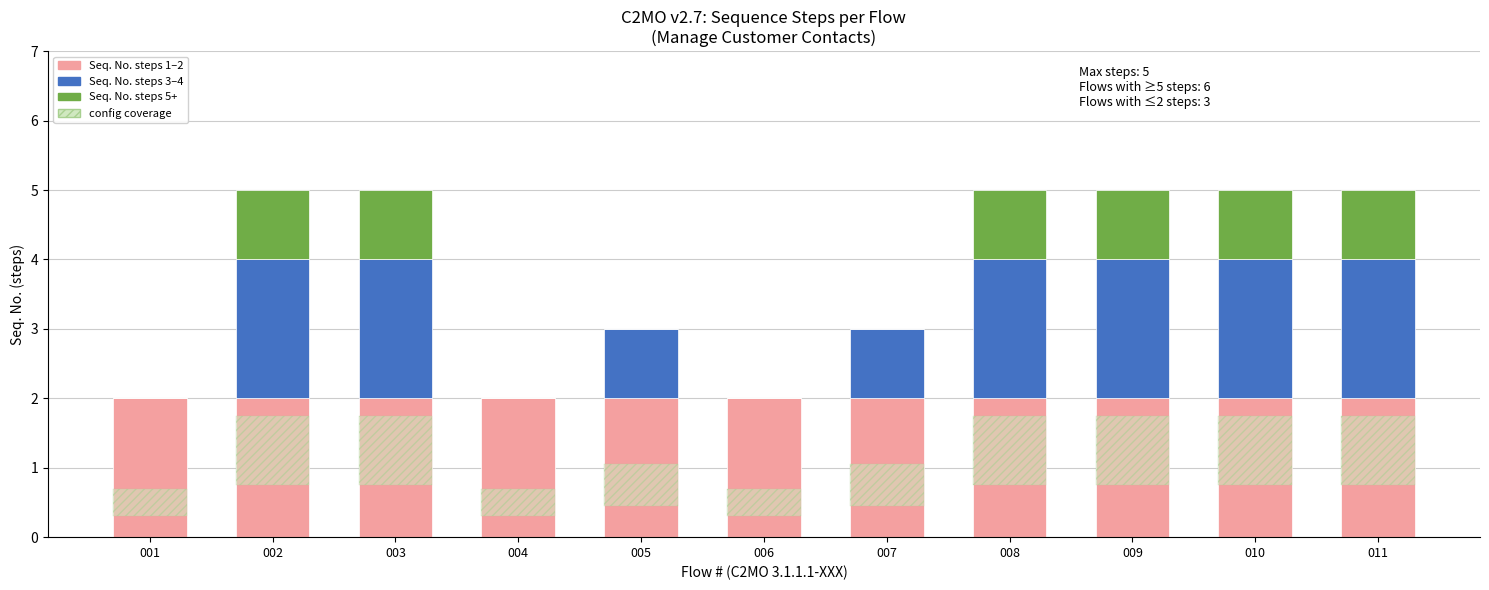

What is the sum of all Seq. No. steps 1–2 values?

22